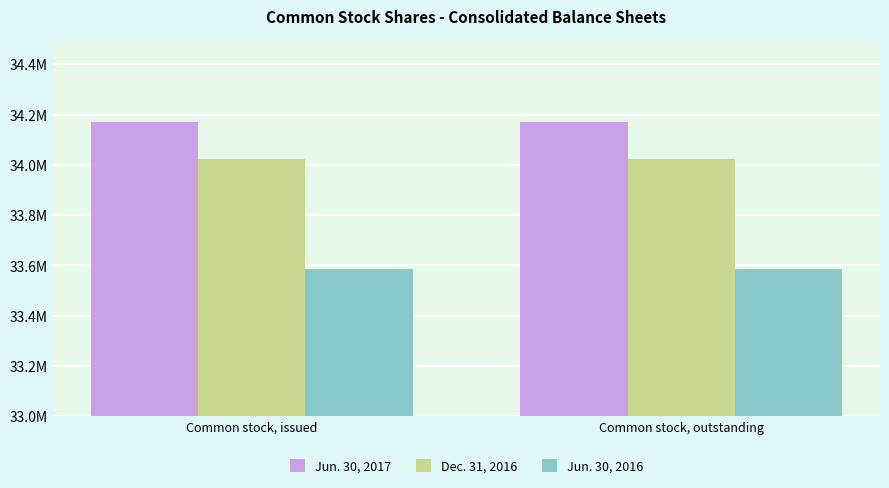

What are all the series names shown in the legend?

Jun. 30, 2017, Dec. 31, 2016, Jun. 30, 2016